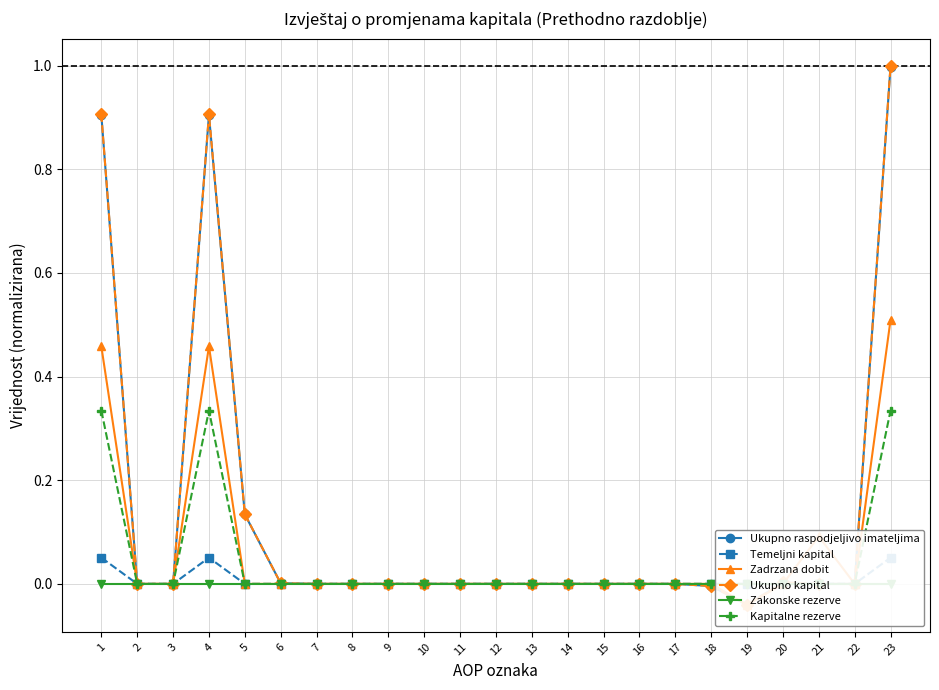

True or false: Ukupno raspodjeljivo imateljima has a value of 0.5 at 14.

False